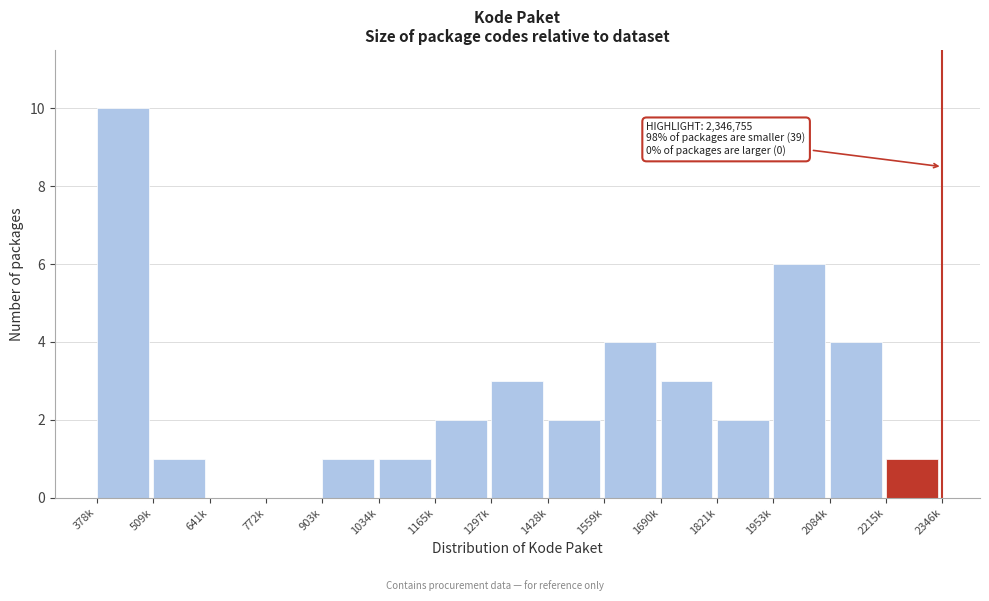

Reading left to right, transcribe all the data shown in this chart.

378k=10	509k=1	641k=0	772k=0	903k=1	1034k=1	1165k=2	1297k=3	1428k=2	1559k=4	1690k=3	1821k=2	1953k=6	2084k=4	2215k=1